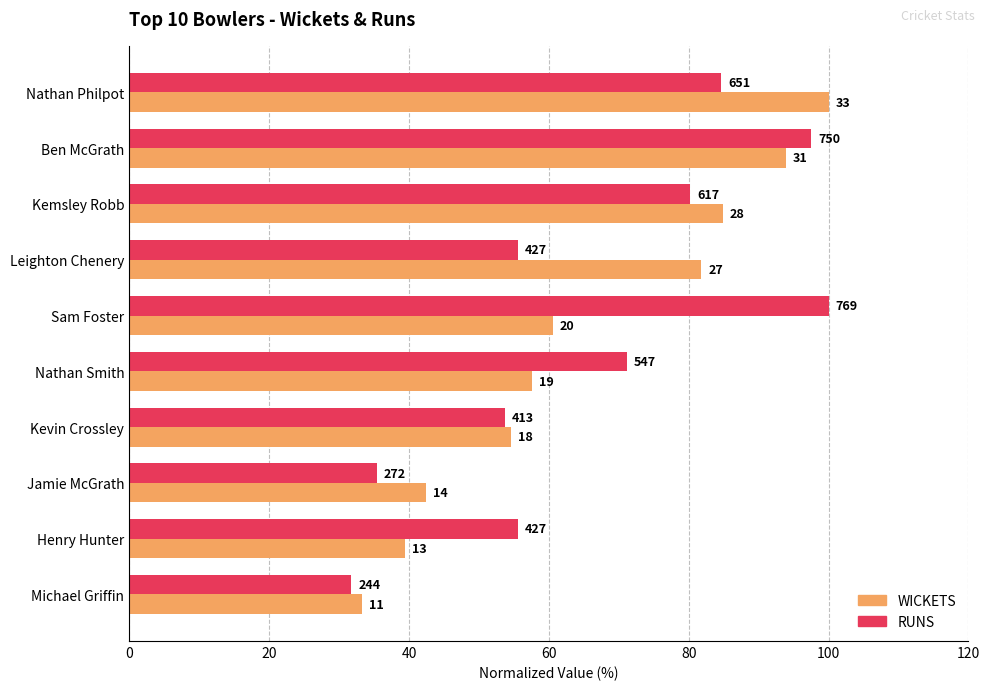

What are all the series names shown in the legend?

WICKETS, RUNS